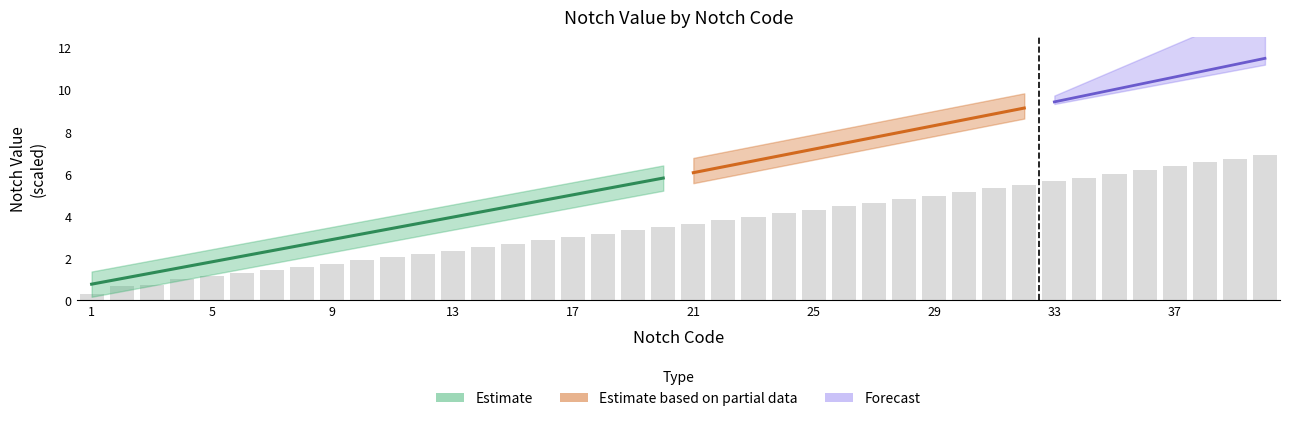

Which label corresponds to the smallest value in the chart?

1